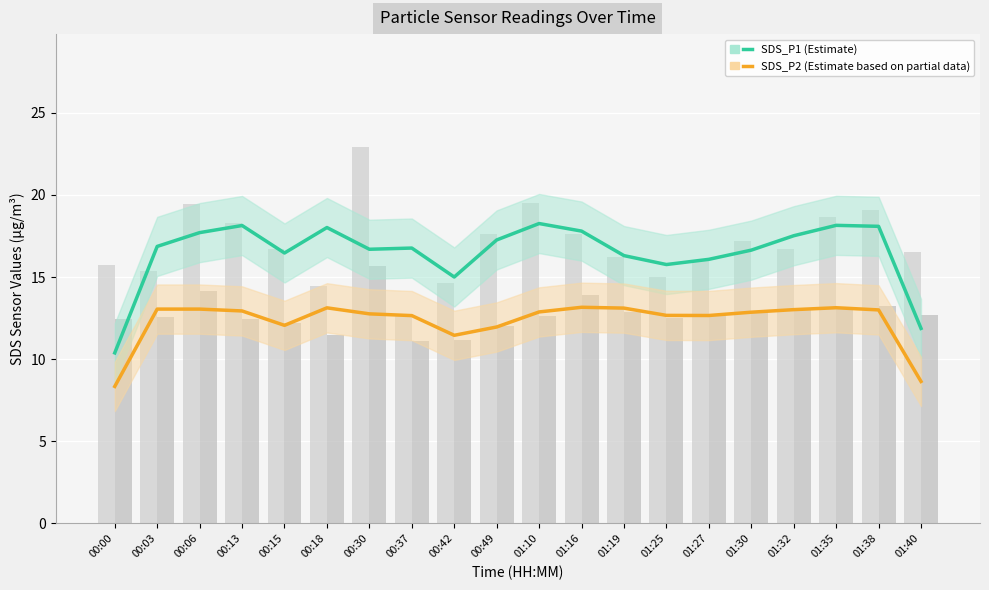

Which series has the largest total across all categories?

SDS_P1 (Estimate)